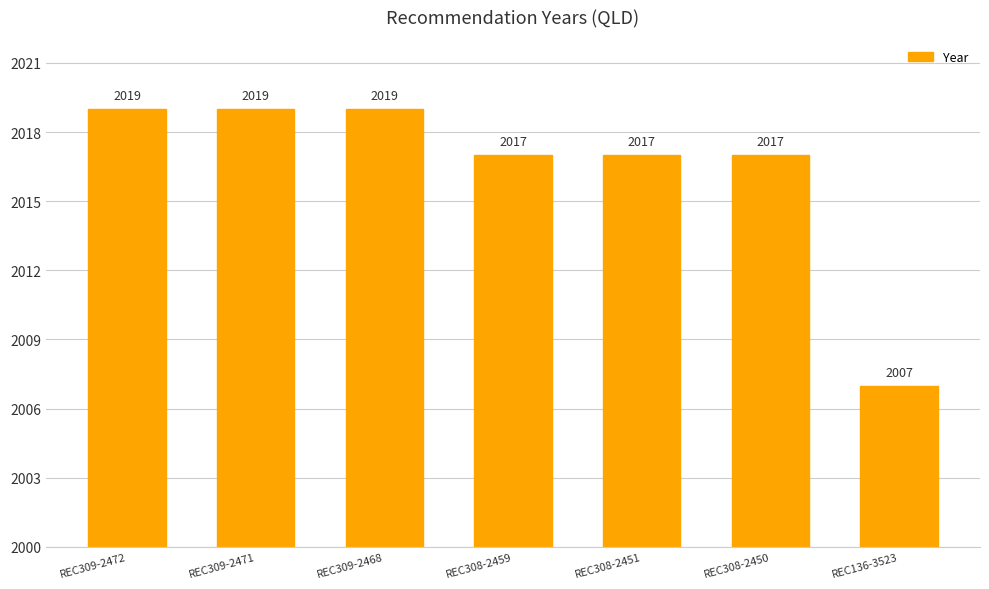

What is the smallest value displayed?

2007